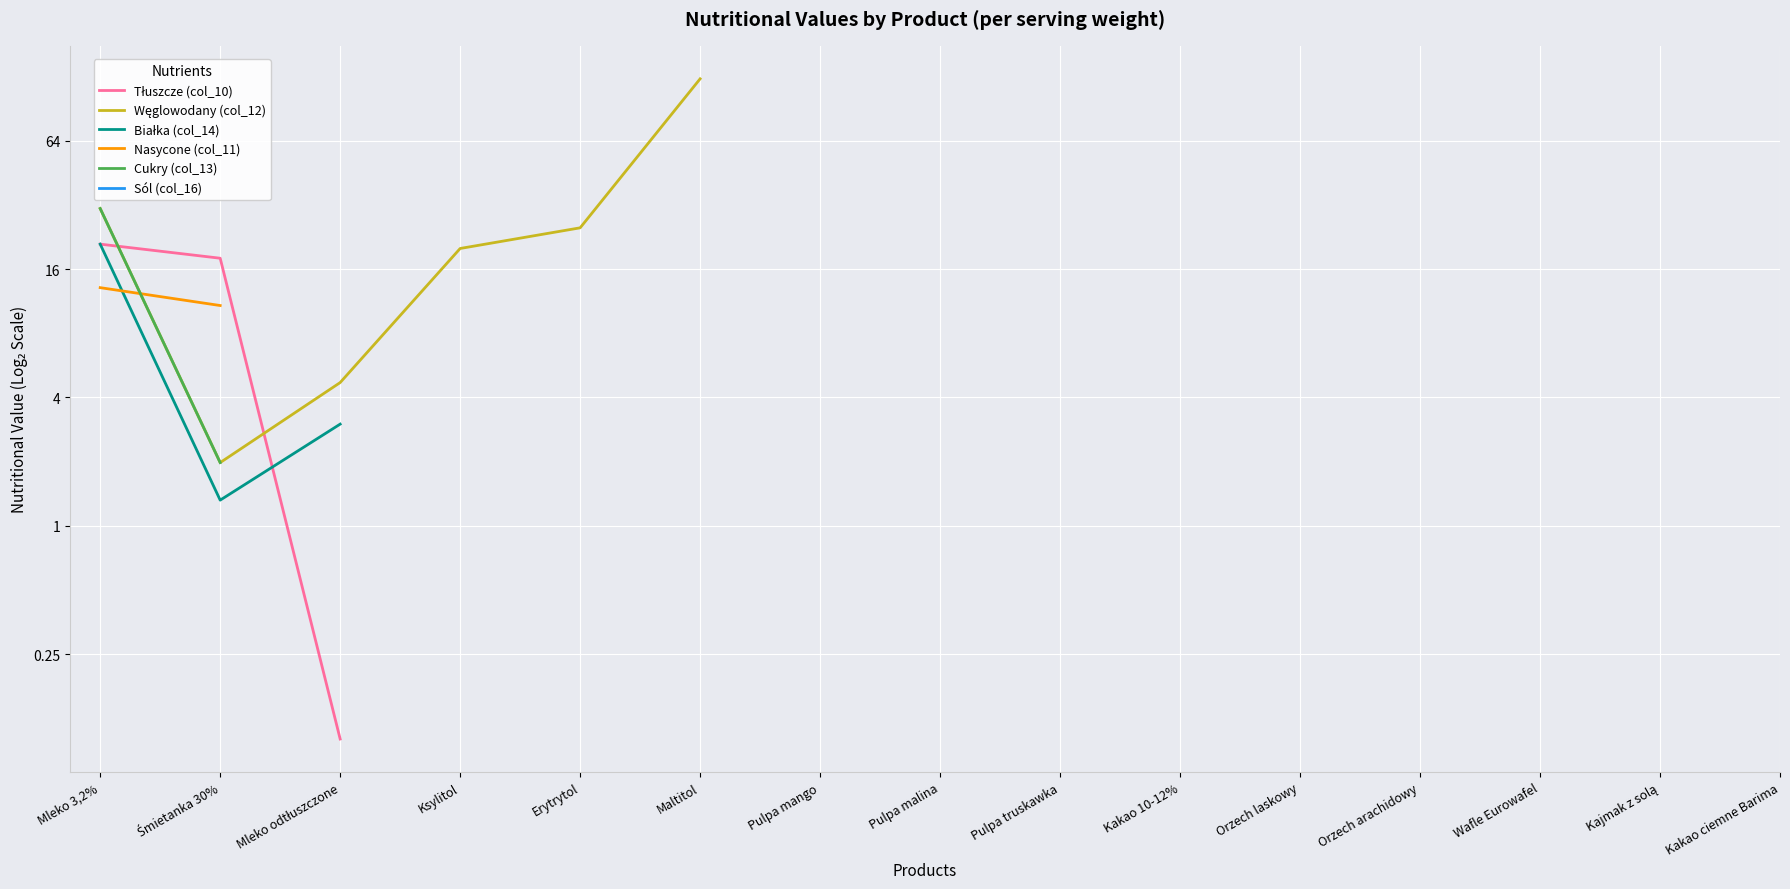

What is the label of the 7th point from the right?

Pulpa truskawka